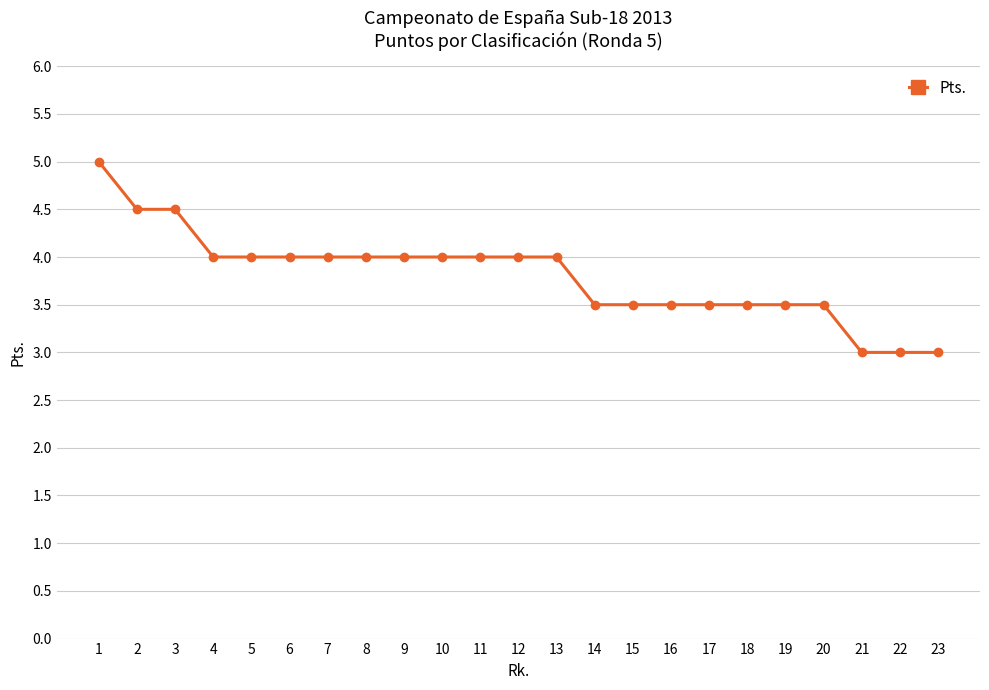

What is the smallest value displayed?

3.0